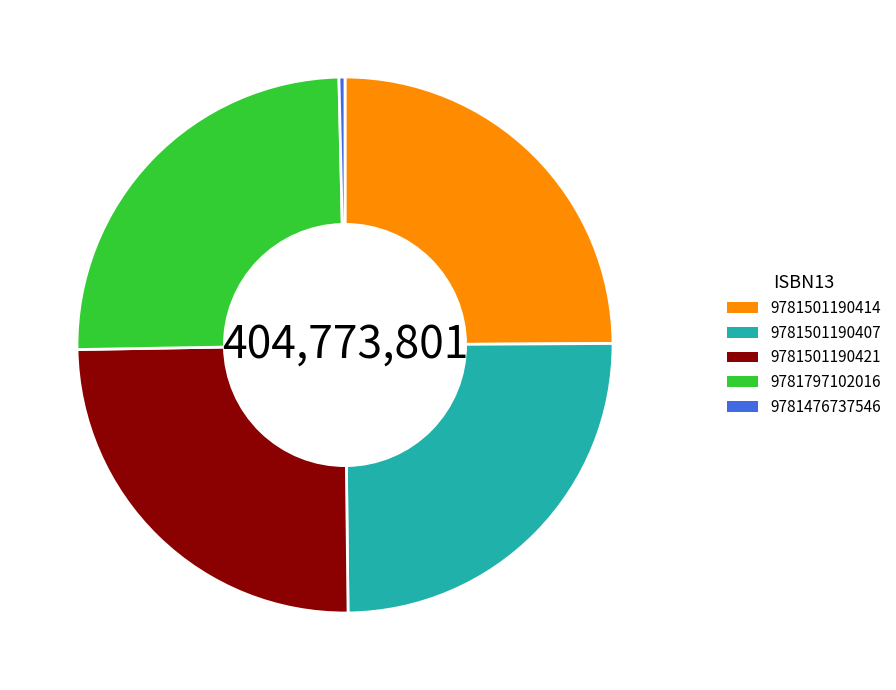

The 9781501190414 slice represents 37% of the pie. True or false?

False